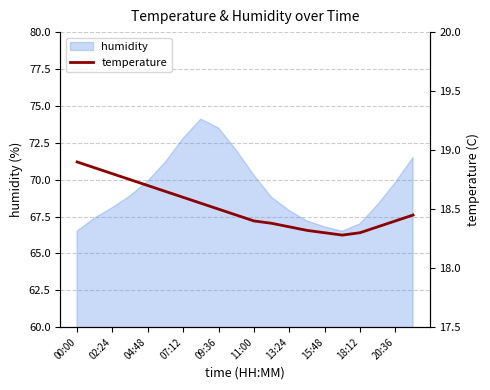

The humidity series shows 114.3 at 04:48. True or false?

False